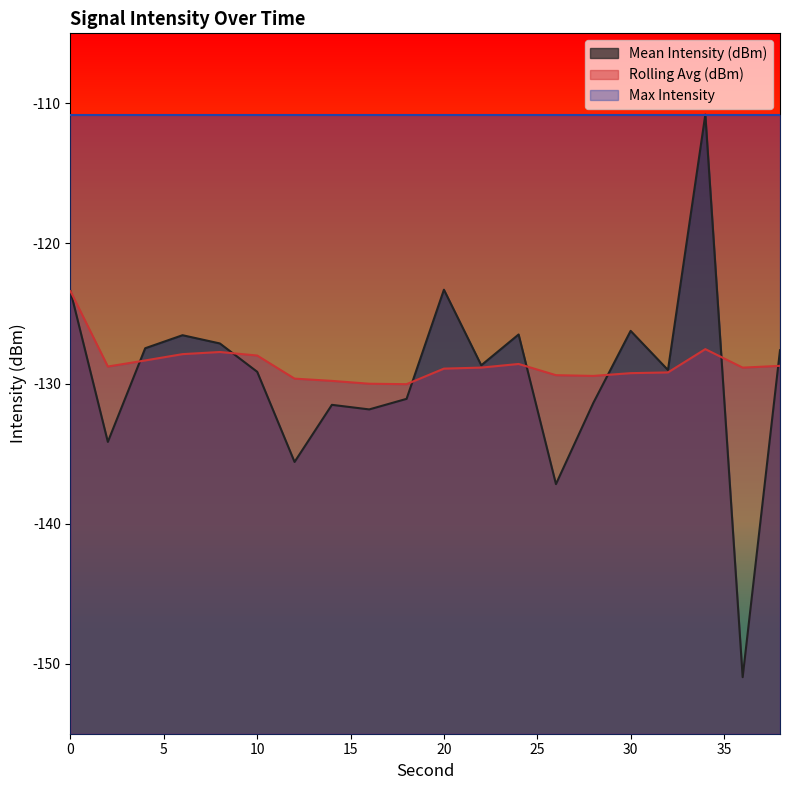

At which category does Rolling Avg (dBm) reach its first local peak?

8